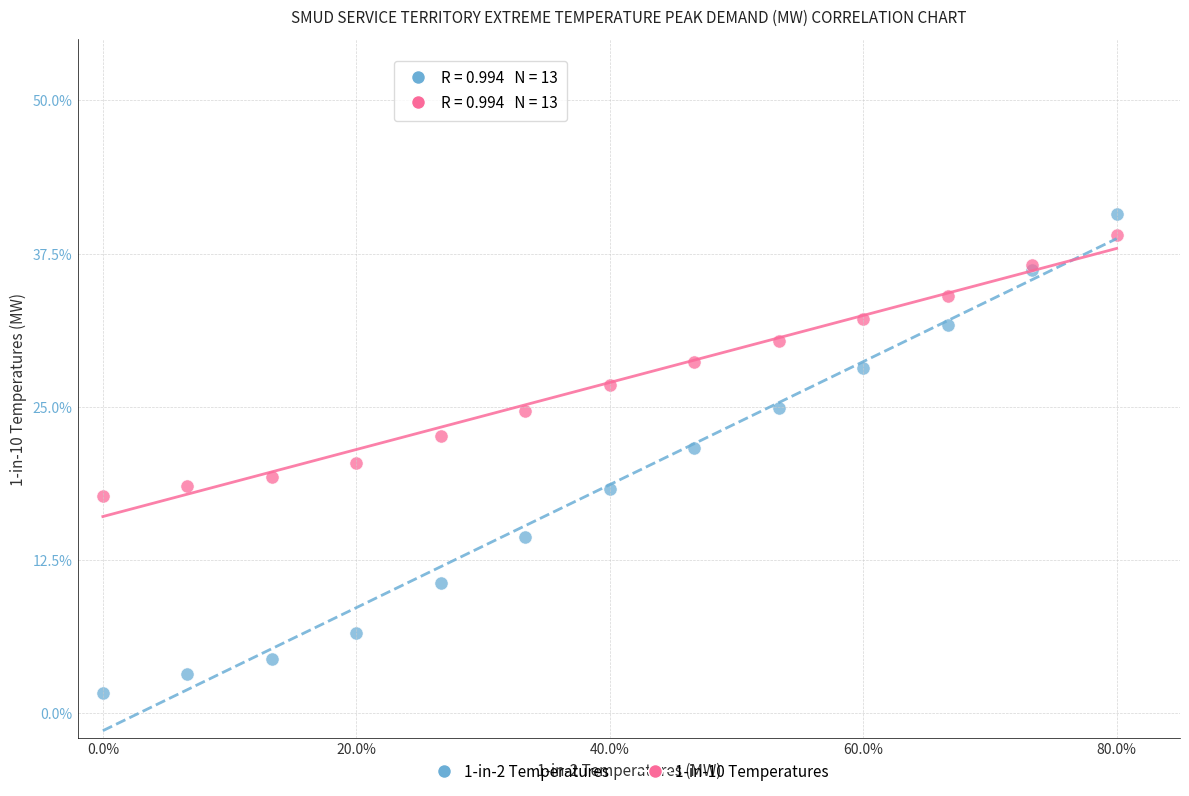

What is the X range (max minus min) for the scatter plot?

80.0